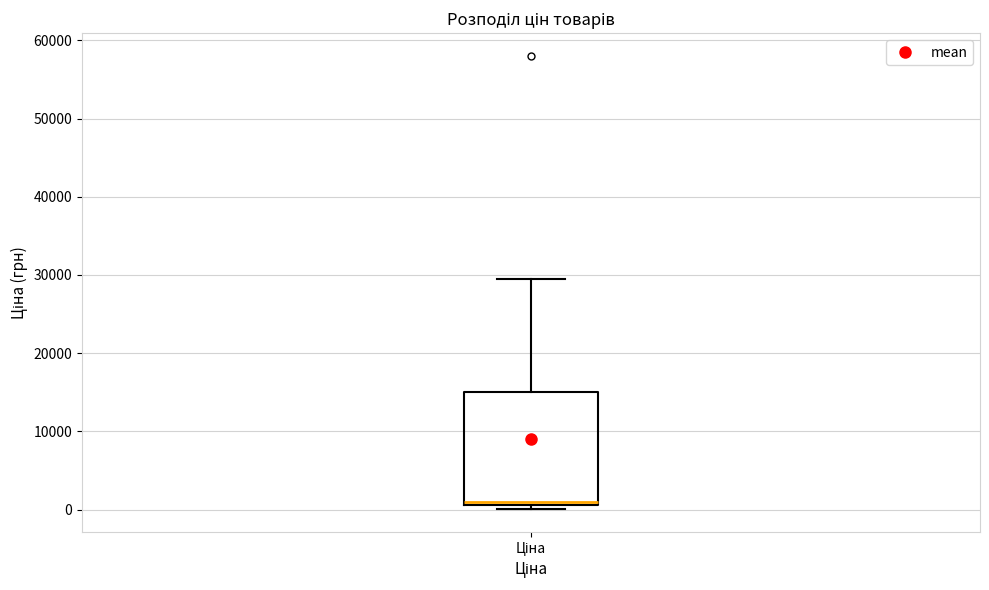

Transcribe this box plot: give where the median line is, the range the box spans, and where the two whiskers end, as read against the y-axis. The values are not printed on the chart, so give them approximately, as read against the axis.

median 1000 (just above the box's lower edge), box 1000 to 15000, whiskers 0 to 30000